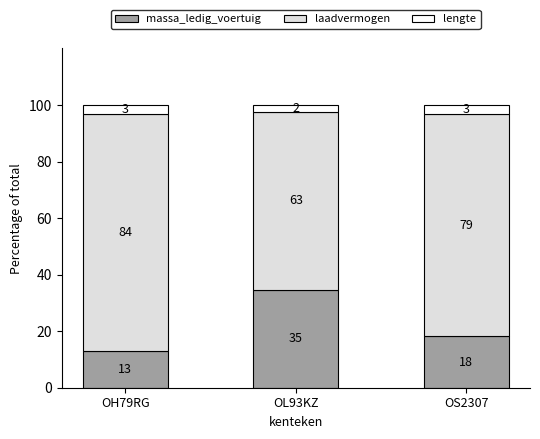

List the labels in order of laadvermogen value, smallest first.

OL93KZ, OS2307, OH79RG